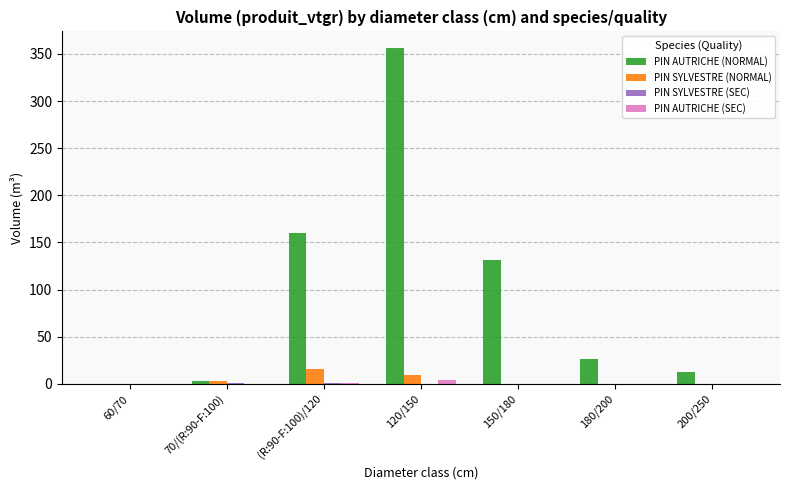

How many data points does each series have?

7